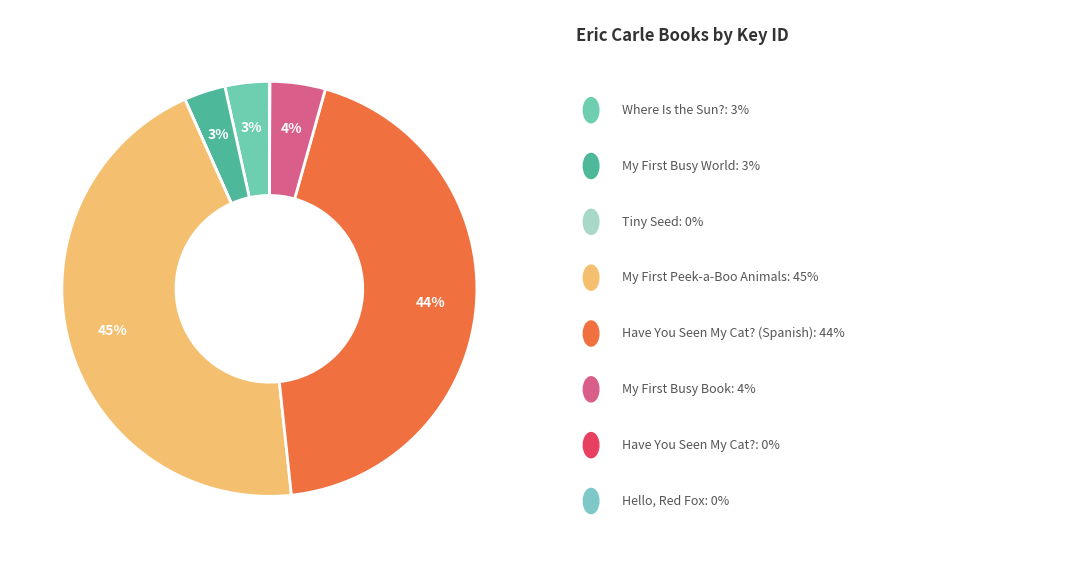

Which category has the smallest portion of the pie?

Tiny Seed